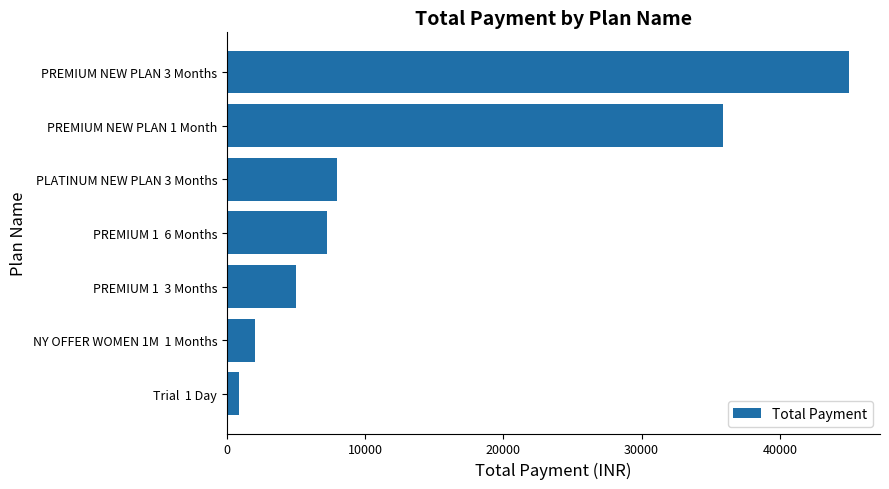

Rank the categories by value from highest to lowest.

PREMIUM NEW PLAN 3 Months, PREMIUM NEW PLAN 1 Month, PLATINUM NEW PLAN 3 Months, PREMIUM 1  6 Months, PREMIUM 1  3 Months, NY OFFER WOMEN 1M  1 Months, Trial  1 Day